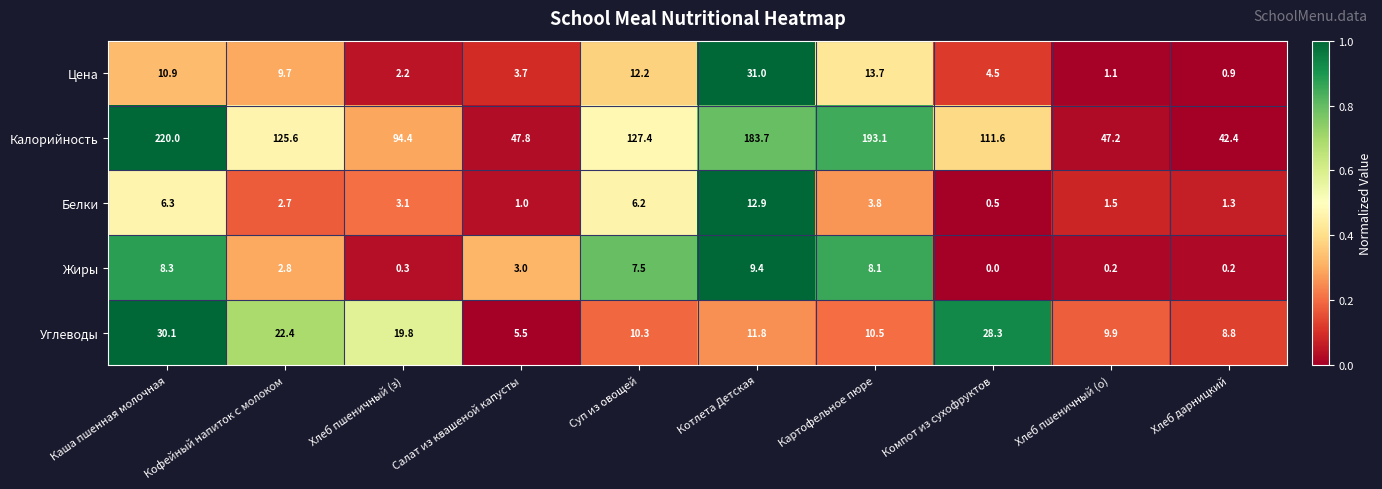

Where does the Цена series first go above 9?

Каша пшенная молочная